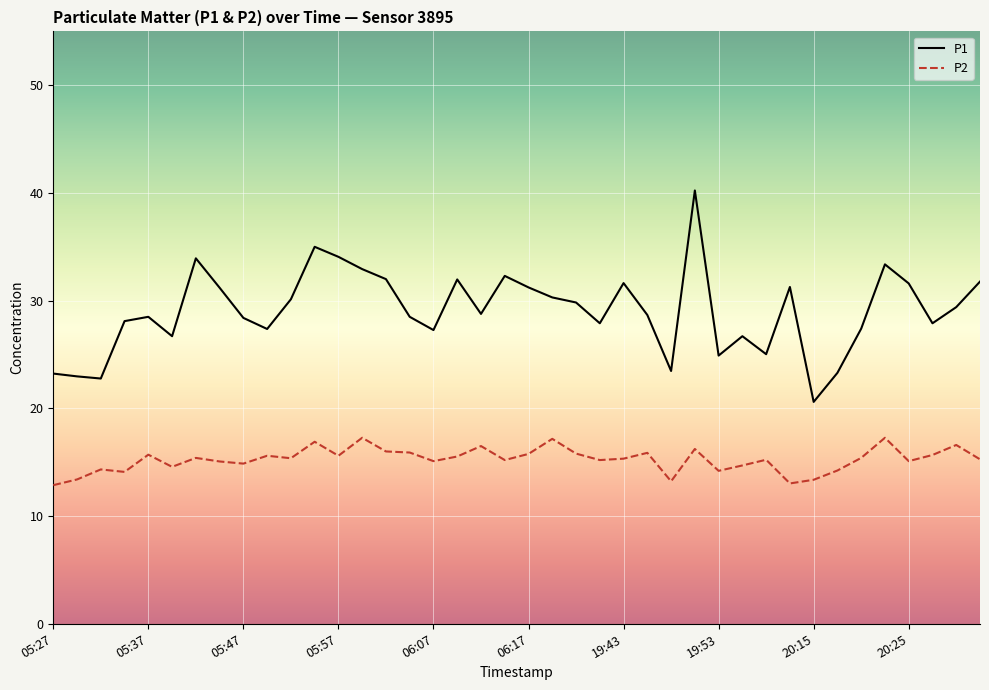

What is the maximum value for P2?

17.3